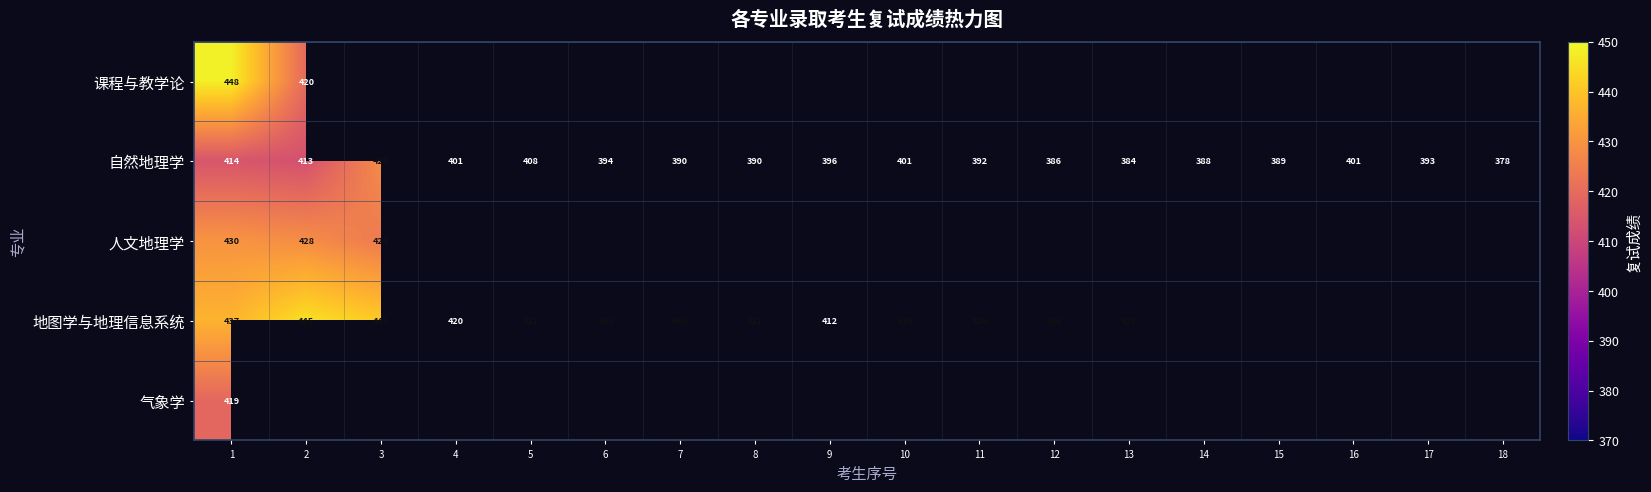

Is it true that 自然地理学 equals 378.0 at 18?

True